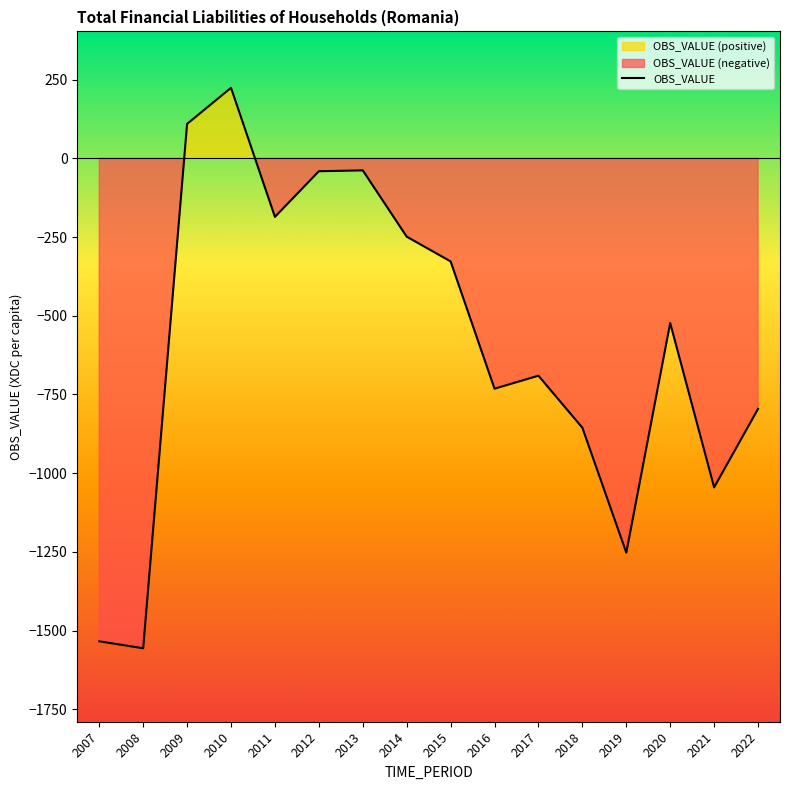

The value at 2018 is -855.7. True or false?

True